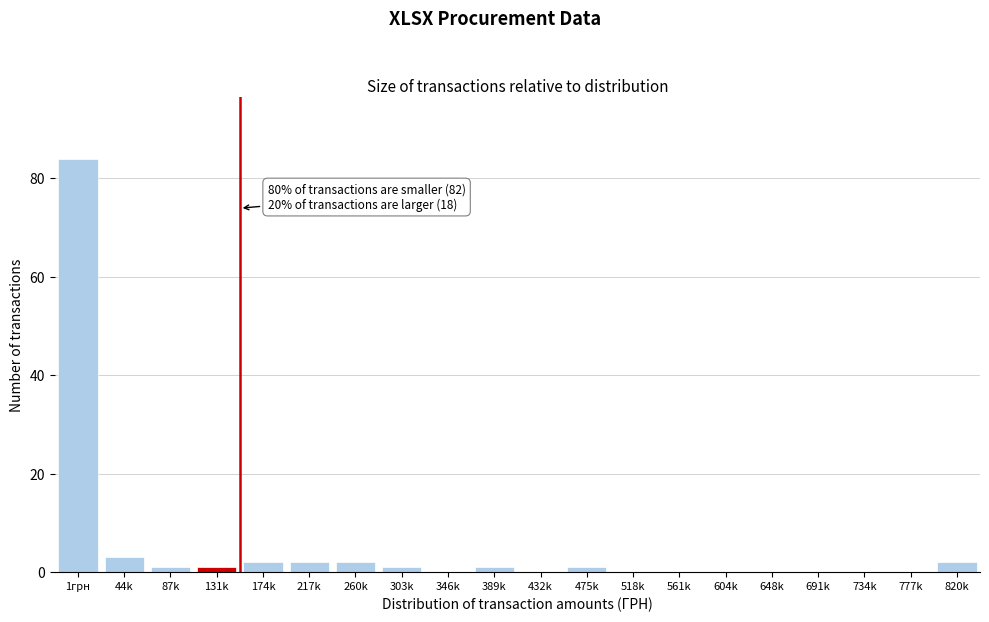

Reading left to right, list all the values displayed in this chart.

1грн=84	44k=3	87k=1	131k=1	174k=2	217k=2	260k=2	303k=1	346k=0	389k=1	432k=0	475k=1	518k=0	561k=0	604k=0	648k=0	691k=0	734k=0	777k=0	820k=2